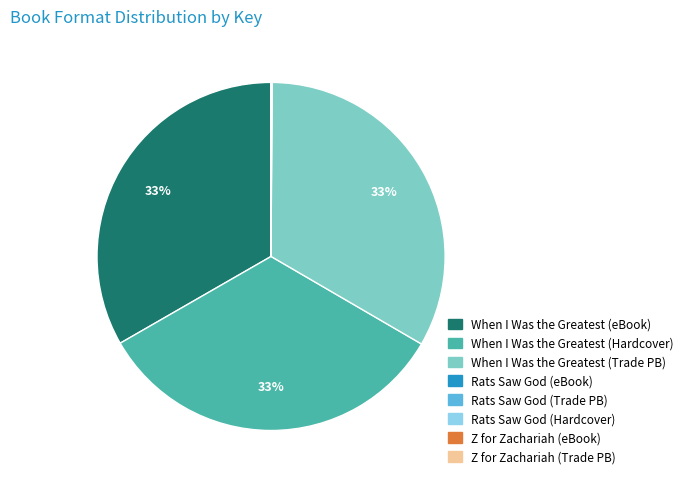

Is there a majority slice in this chart?

No